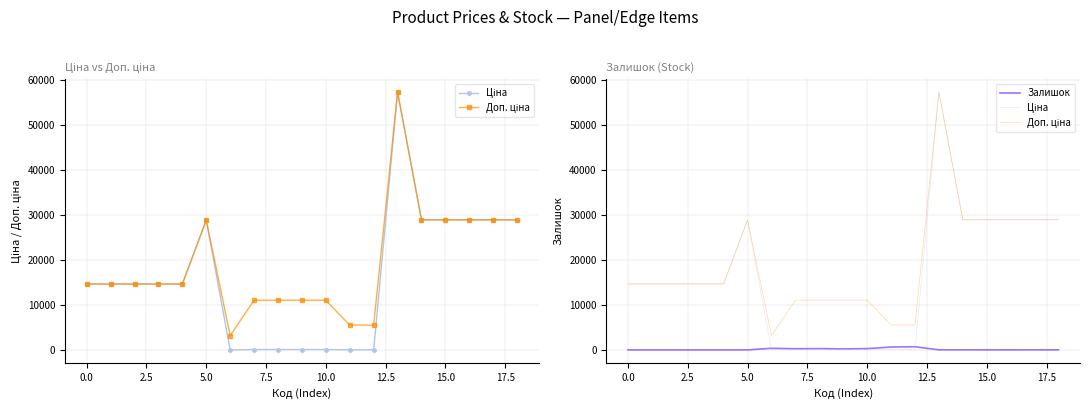

The value of Залишок at 15 is 13.0. True or false?

True